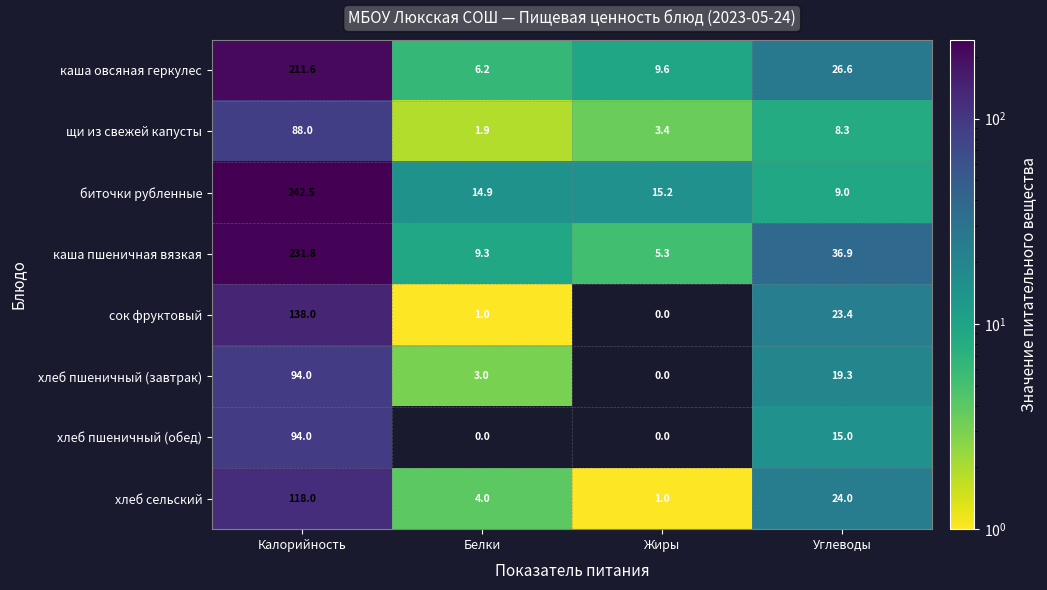

Which series has the largest range (max minus min)?

биточки рубленные